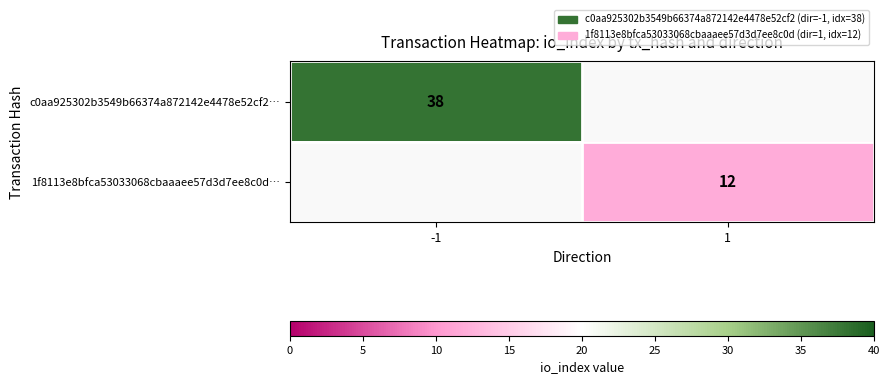

Is it true that c0aa925302b3549b66374a872142e4478e52cf2… equals 38 at -1?

True